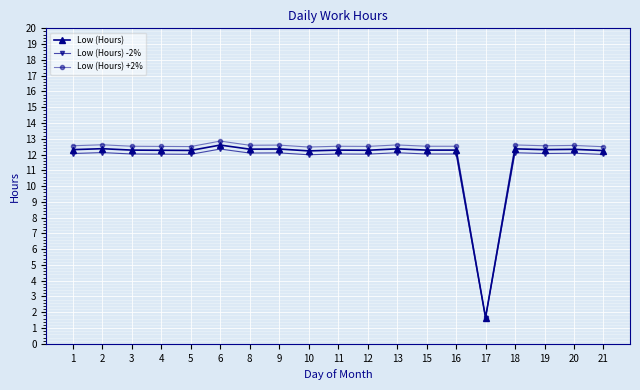

True or false: Low (Hours) -2% has more than 2 points higher than both neighbors.

True